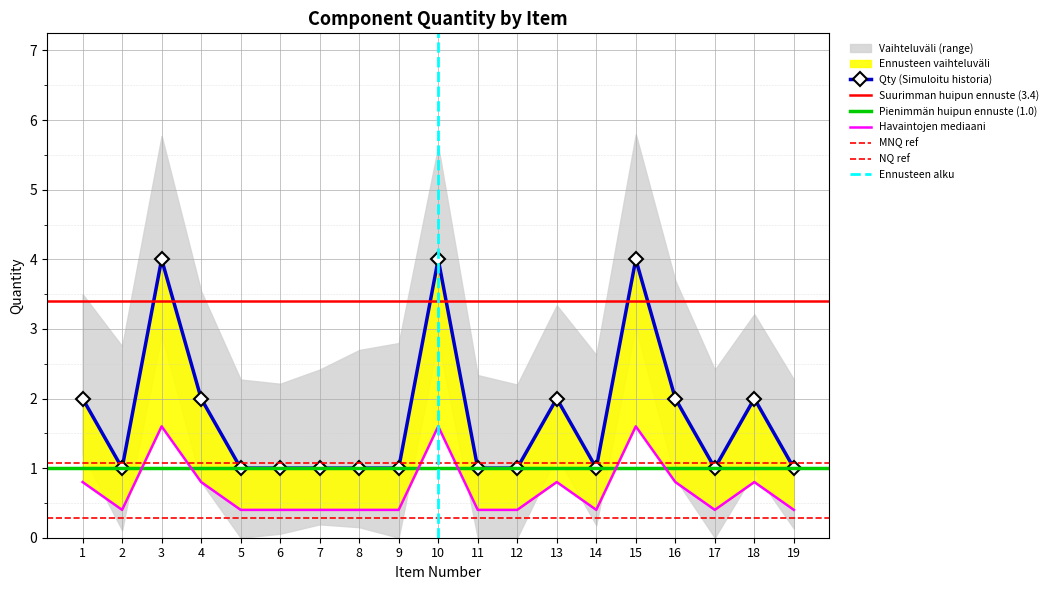

Reading left to right, transcribe all the data shown in this chart.

1=0.8	2=0.4	3=1.6	4=0.8	5=0.4	6=0.4	7=0.4	8=0.4	9=0.4	10=1.6	11=0.4	12=0.4	13=0.8	14=0.4	15=1.6	16=0.8	17=0.4	18=0.8	19=0.4